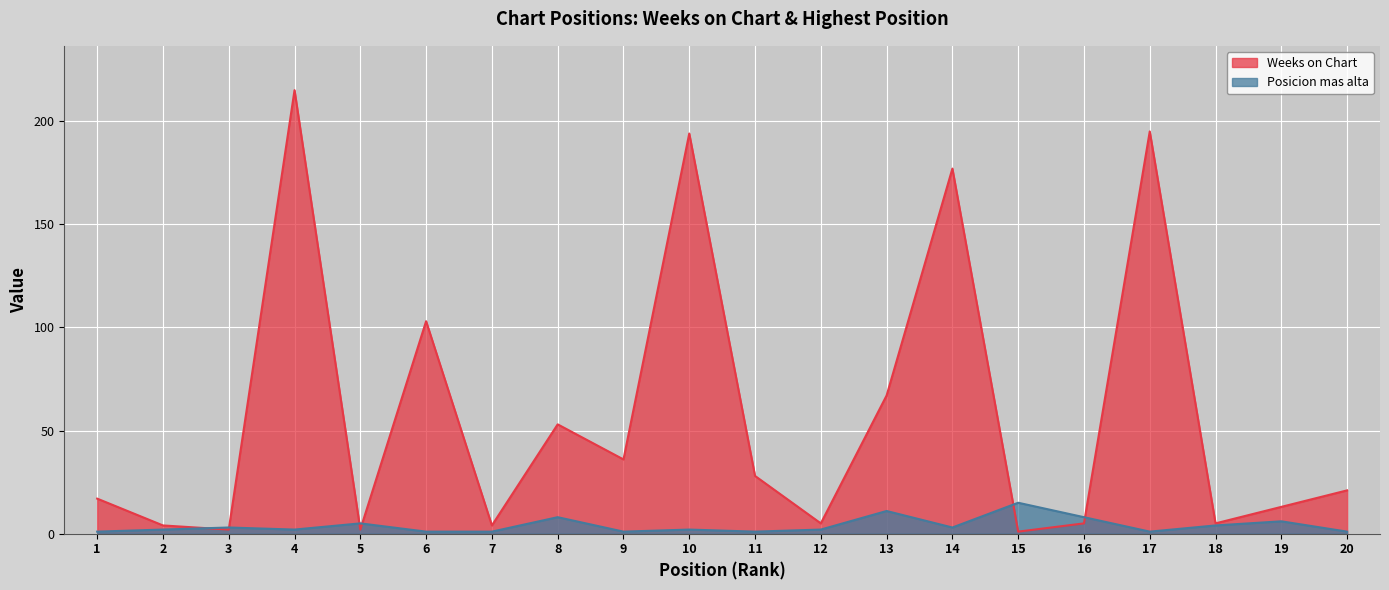

Is the value of Weeks on Chart at 17 greater than the value of Posicion mas alta at 15?

Yes